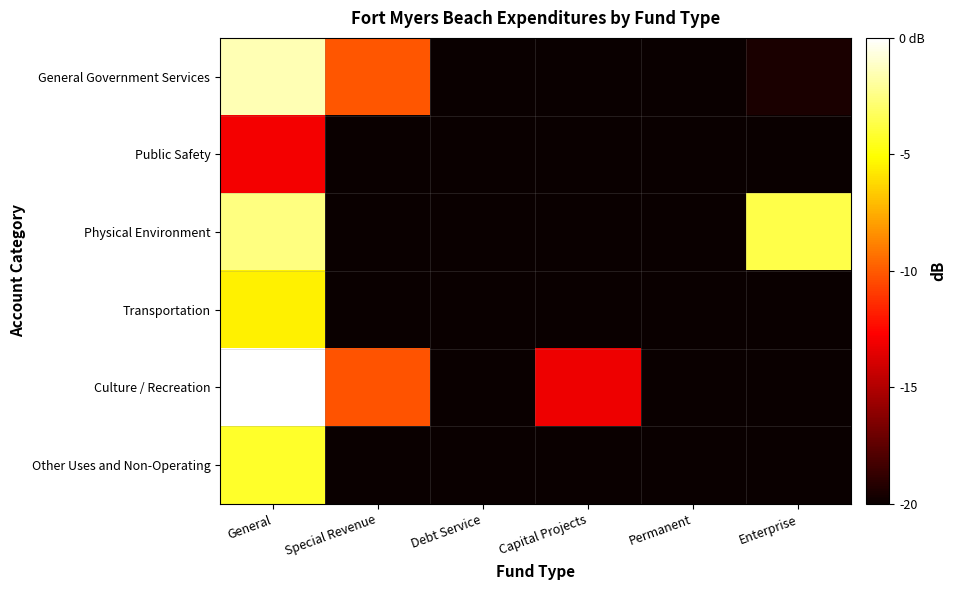

Reading left to right, extract all data points from this chart.

General Government Services: General=-1.5	Special Revenue=-10.2	Debt Service=-20.0	Capital Projects=-20.0	Permanent=-20.0	Enterprise=-19.5
Public Safety: General=-13.0	Special Revenue=-20.0	Debt Service=-20.0	Capital Projects=-20.0	Permanent=-20.0	Enterprise=-20.0
Physical Environment: General=-2.5	Special Revenue=-20.0	Debt Service=-20.0	Capital Projects=-20.0	Permanent=-20.0	Enterprise=-3.7
Transportation: General=-5.5	Special Revenue=-20.0	Debt Service=-20.0	Capital Projects=-20.0	Permanent=-20.0	Enterprise=-20.0
Culture / Recreation: General=0.0	Special Revenue=-10.2	Debt Service=-20.0	Capital Projects=-13.2	Permanent=-20.0	Enterprise=-20.0
Other Uses and Non-Operating: General=-4.3	Special Revenue=-20.0	Debt Service=-20.0	Capital Projects=-20.0	Permanent=-20.0	Enterprise=-20.0